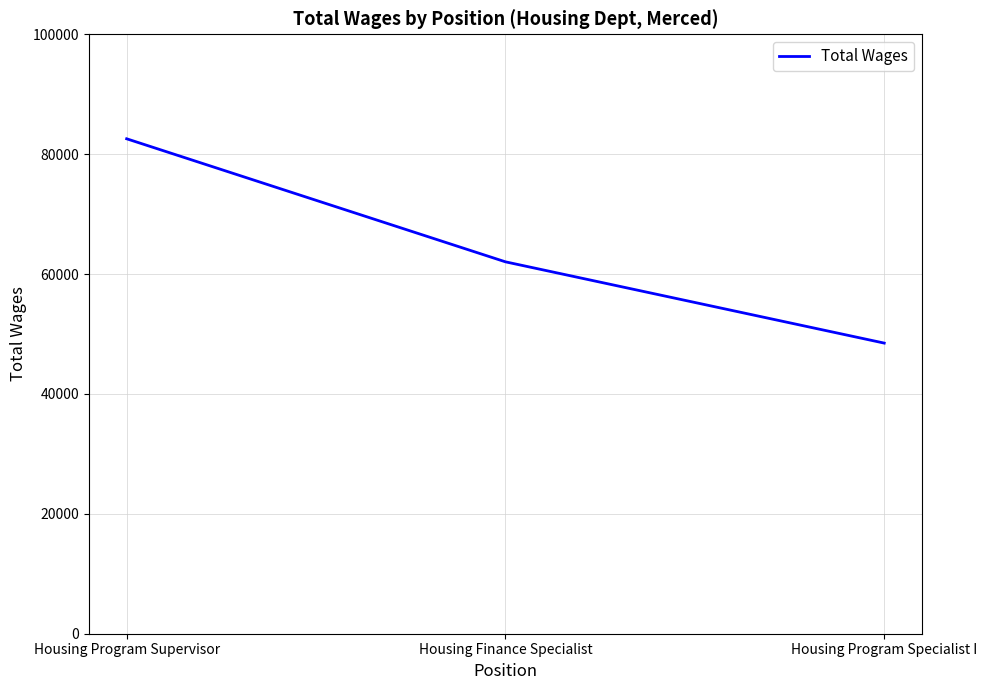

At which label is the value closest to 65525?

Housing Finance Specialist